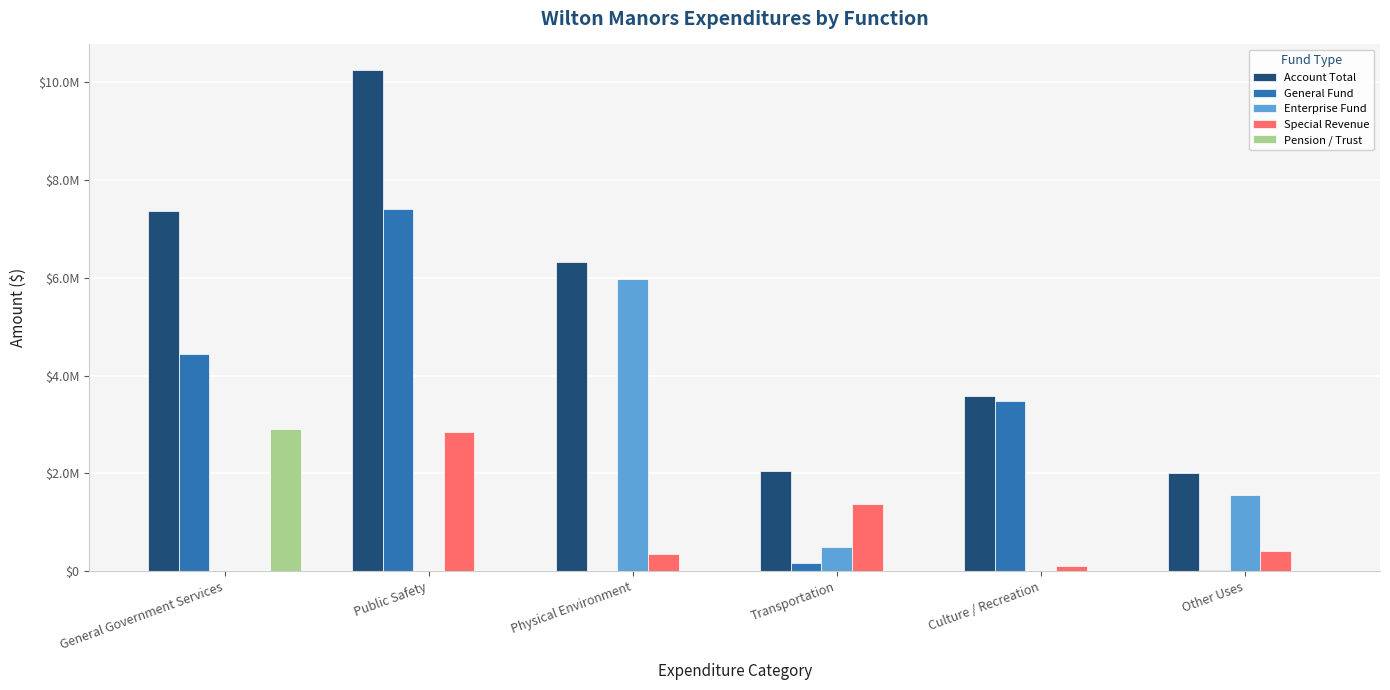

What are all the series names shown in the legend?

Account Total, General Fund, Enterprise Fund, Special Revenue, Pension / Trust